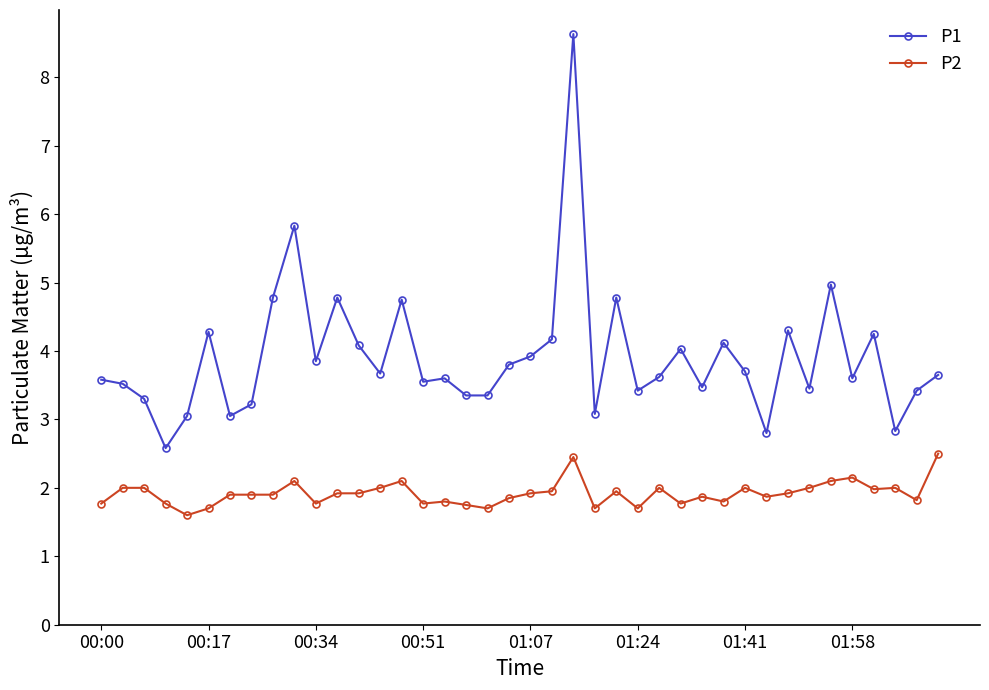

List the series in order of their peak value, highest first.

P1, P2